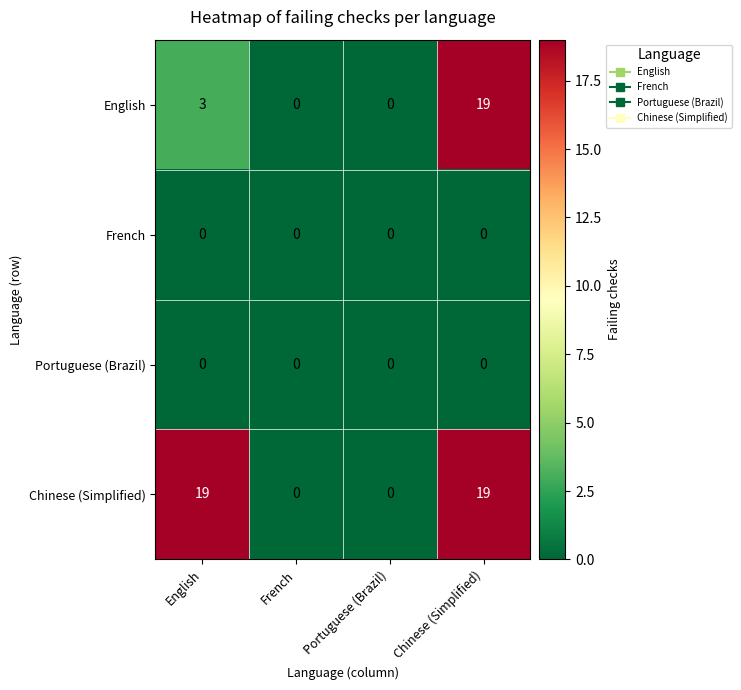

Count the number of data series in this chart.

4